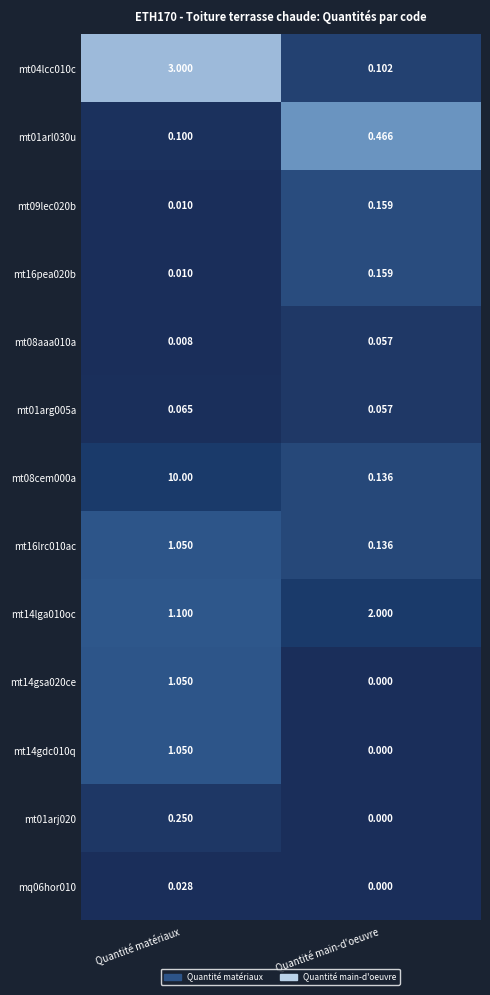

Where is mt04lcc010c nearest to the value 1?

Quantité main-d'oeuvre